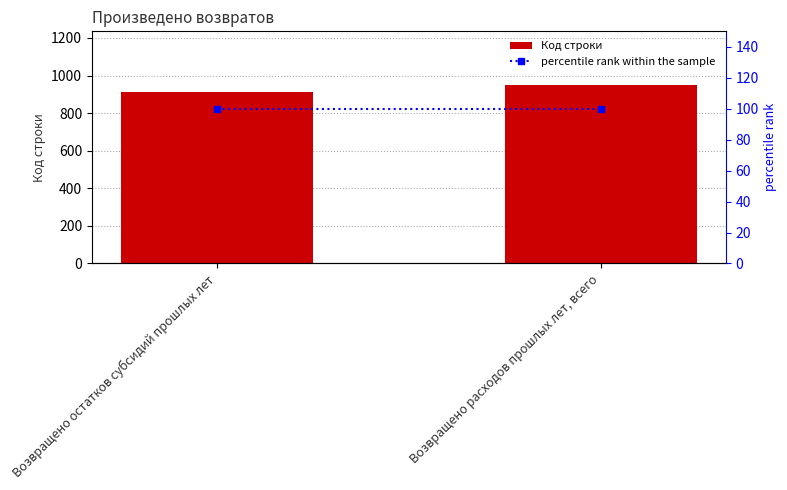

What is the lowest value of the percentile rank within the sample series?

100